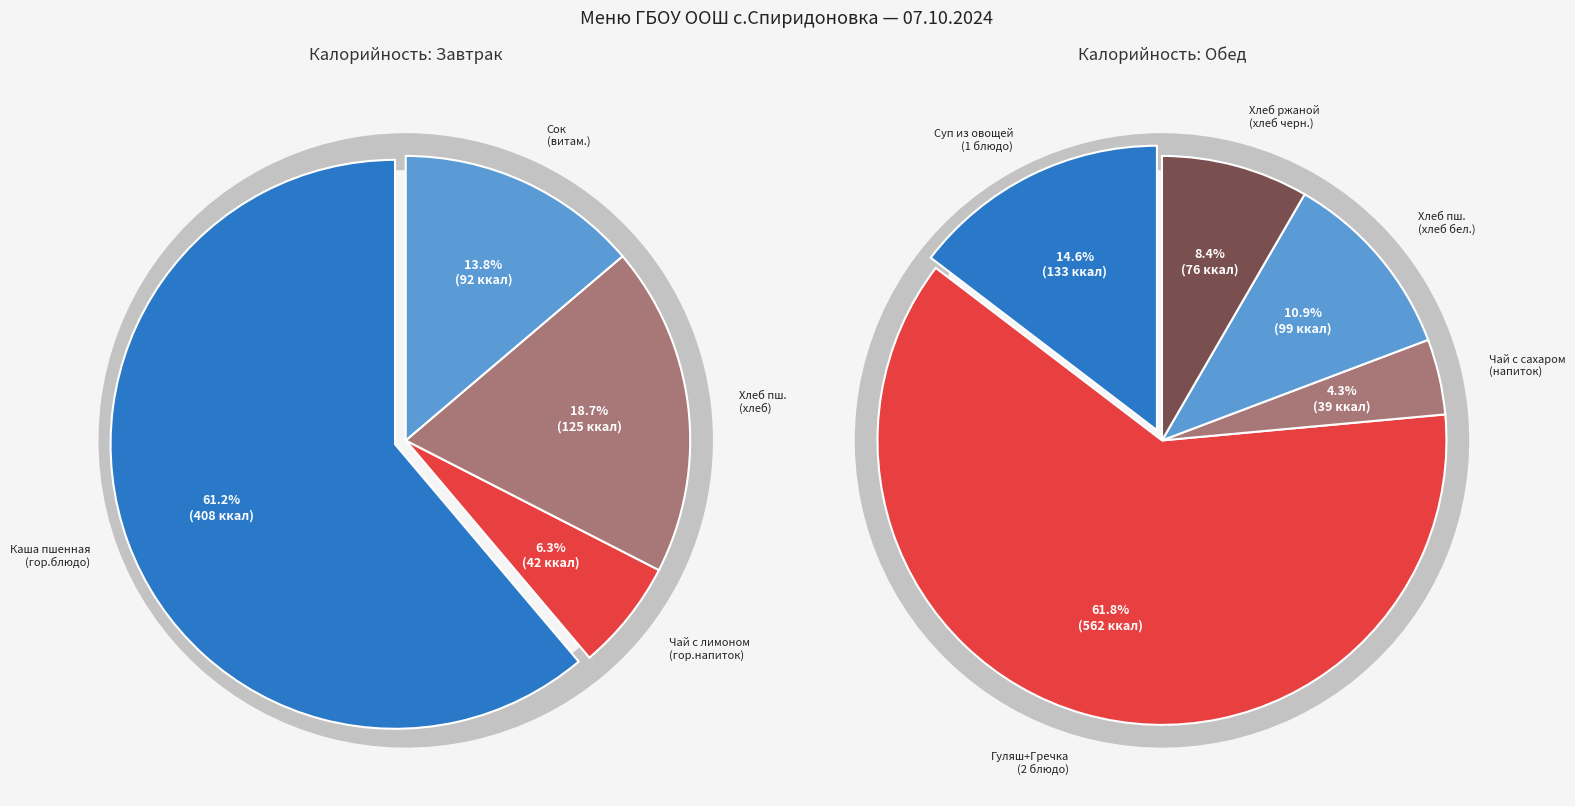

True or false: Обед (хлеб бел.) accounts for 1% of the total.

False